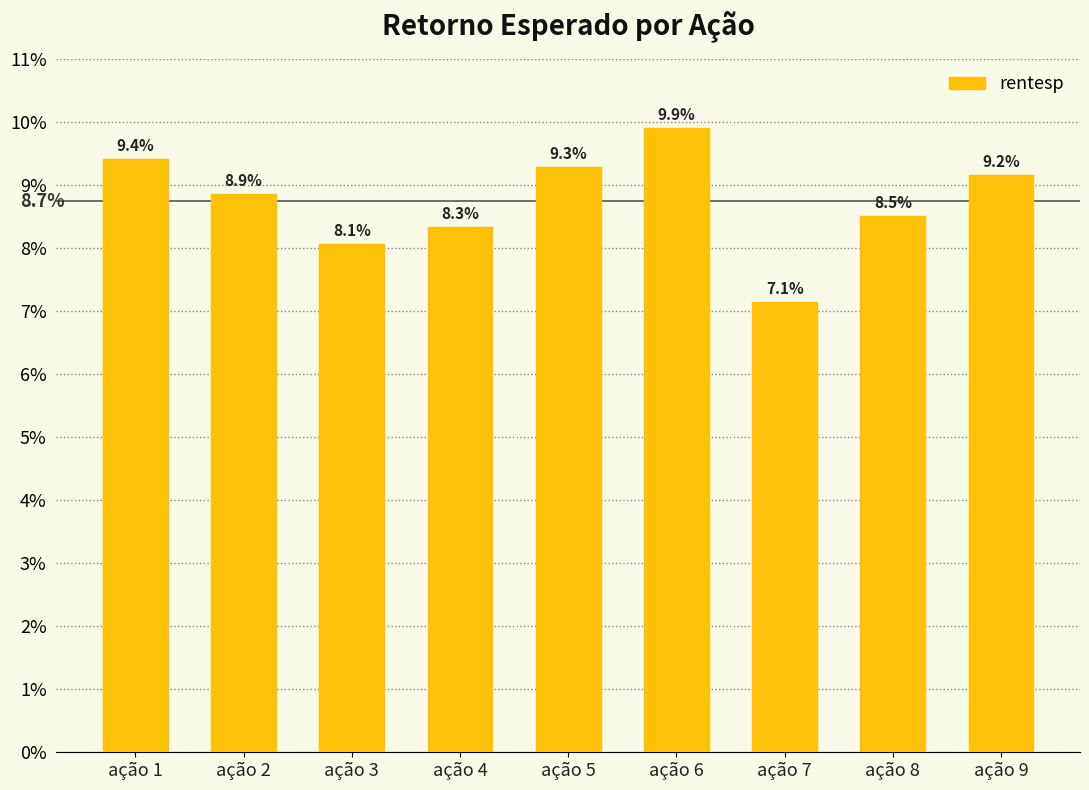

Reading right to left, what are all the values shown in this chart?

0.1	0.1	0.1	0.1	0.1	0.1	0.1	0.1	0.1